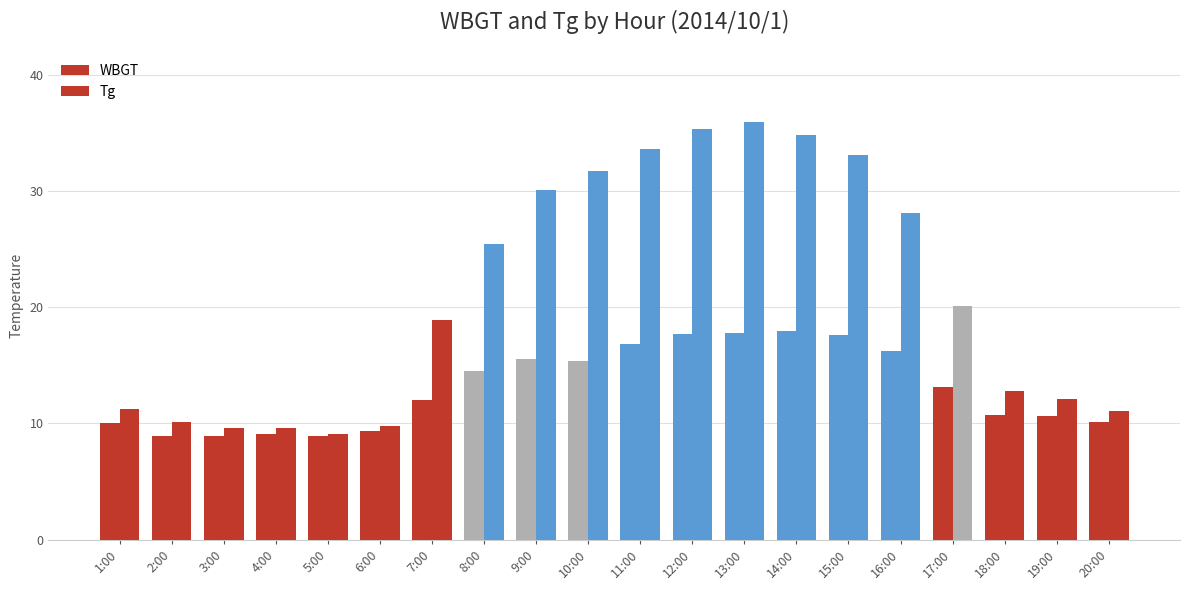

Which series has the largest range (max minus min)?

Tg